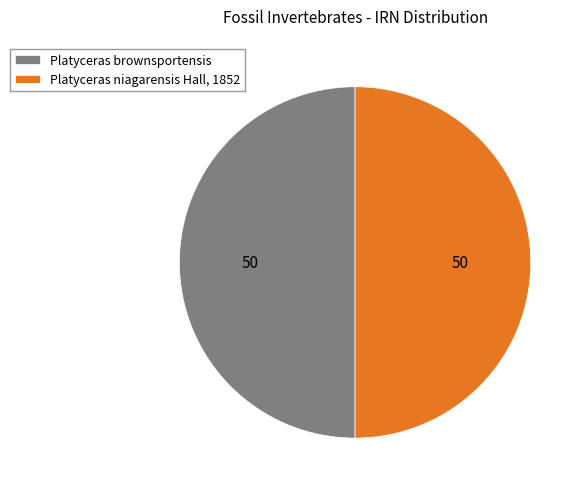

Is it true that Platyceras brownsportensis is 50% of the pie?

True